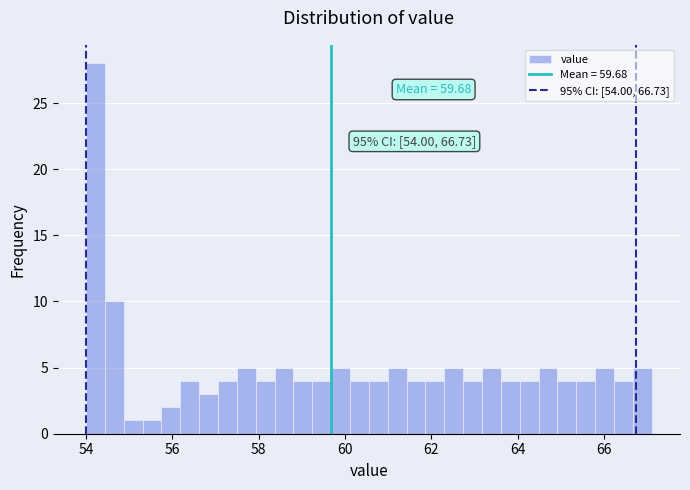

Read against the x-axis, roughly where is the centre of the tallest bar?

54.2